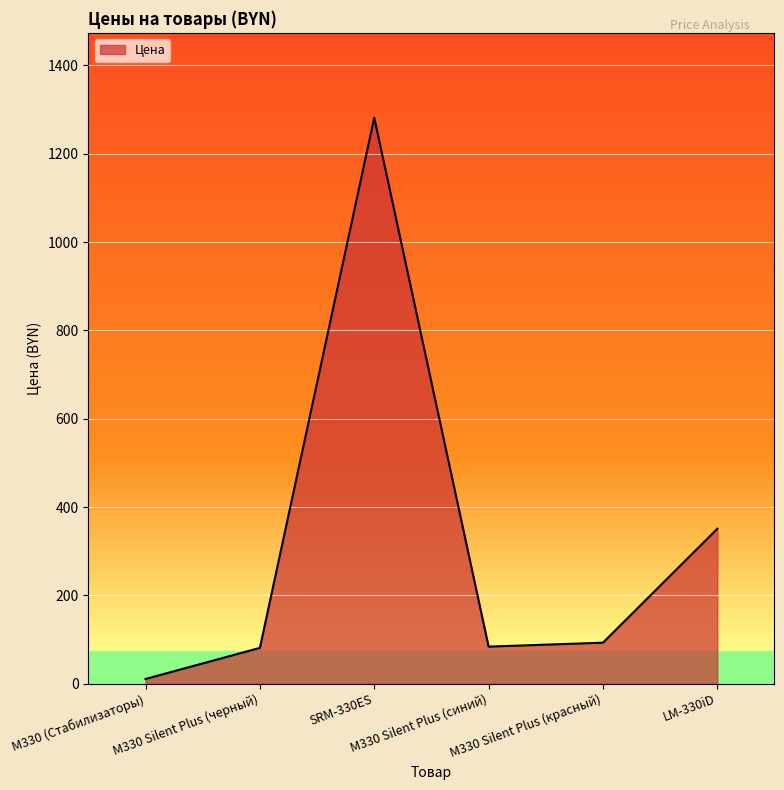

What is the sum of the values at SRM-330ES and M330 Silent Plus (черный)?

1362.7